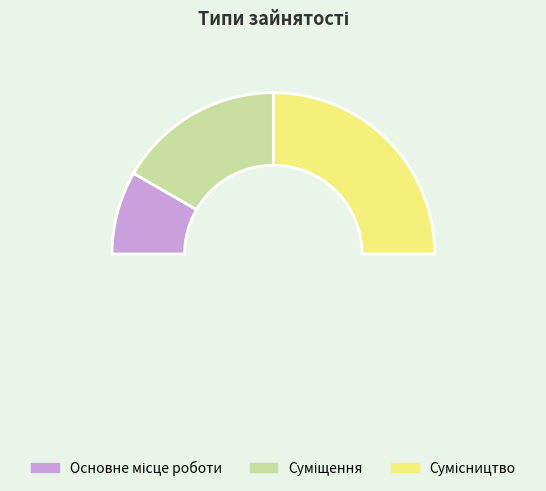

Rank the categories by value from highest to lowest.

Сумісництво, Суміщення, Основне місце роботи